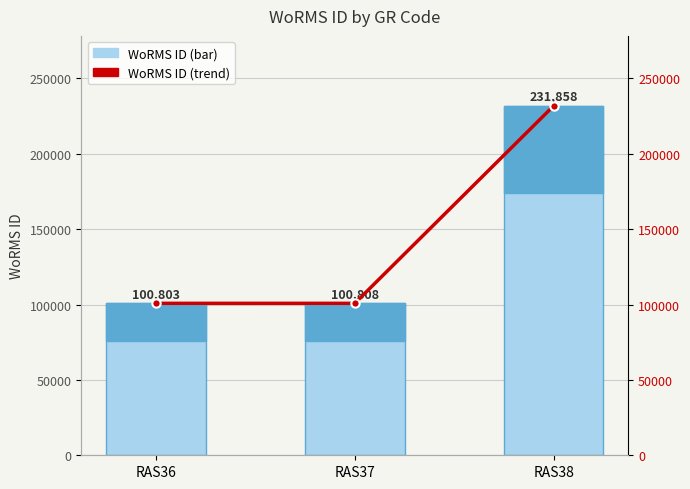

How many data points in WoRMS ID are less than 100808?

1